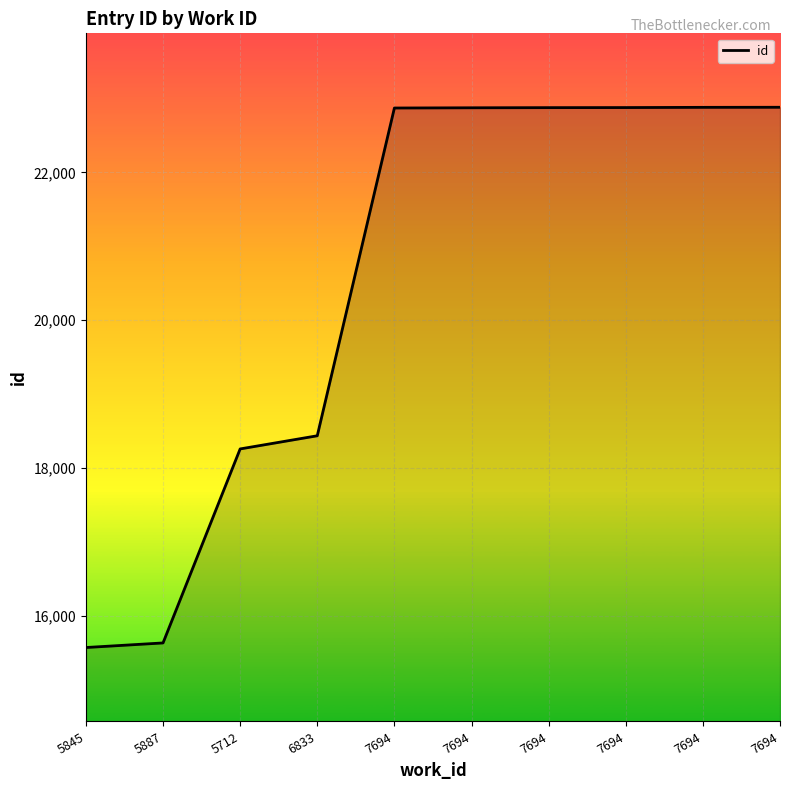

Is this an area chart (filled region under the line)?

Yes